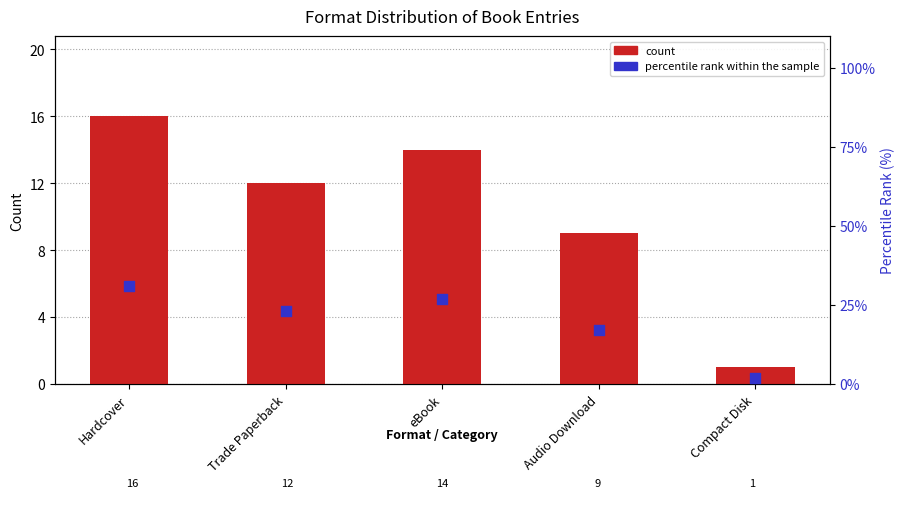

Which series has the largest total across all categories?

percentile rank within the sample